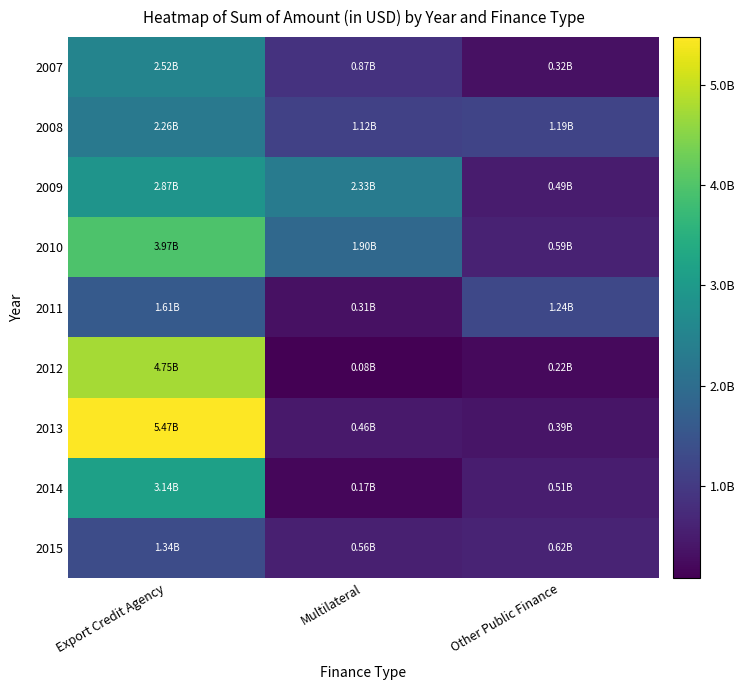

Which series changed the most between Export Credit Agency and Multilateral?

2013